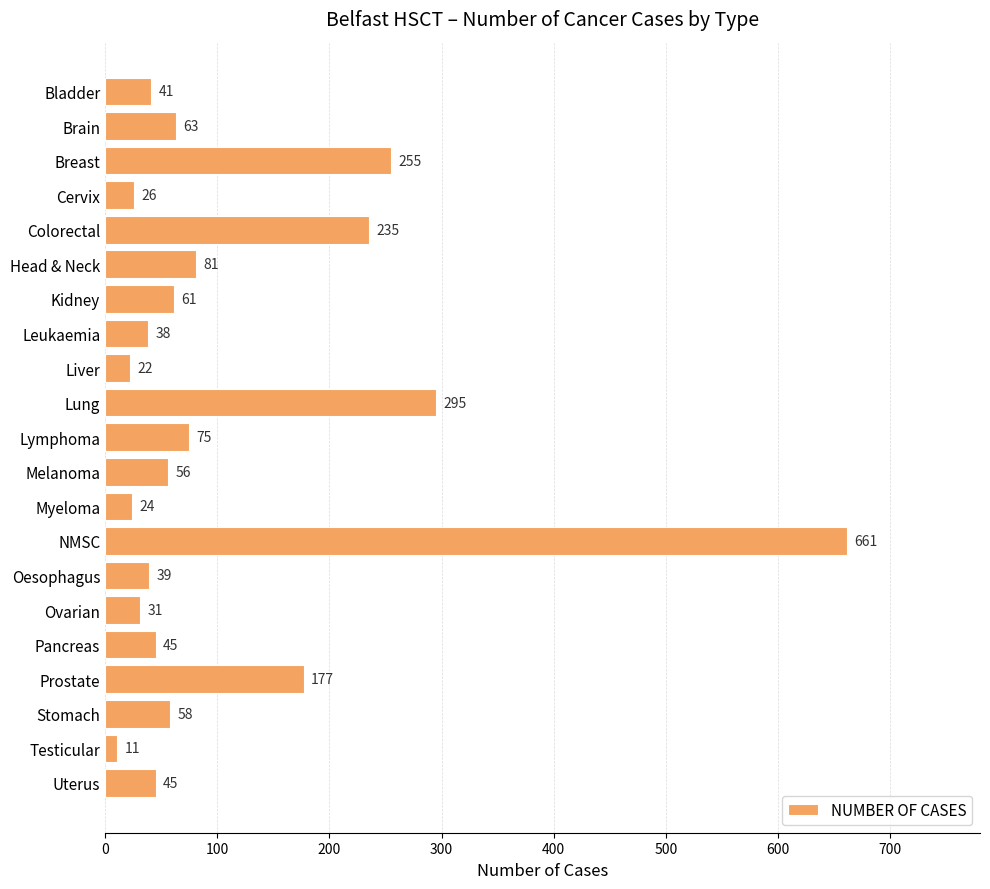

What is the label of the 17th bar from the bottom?

Colorectal